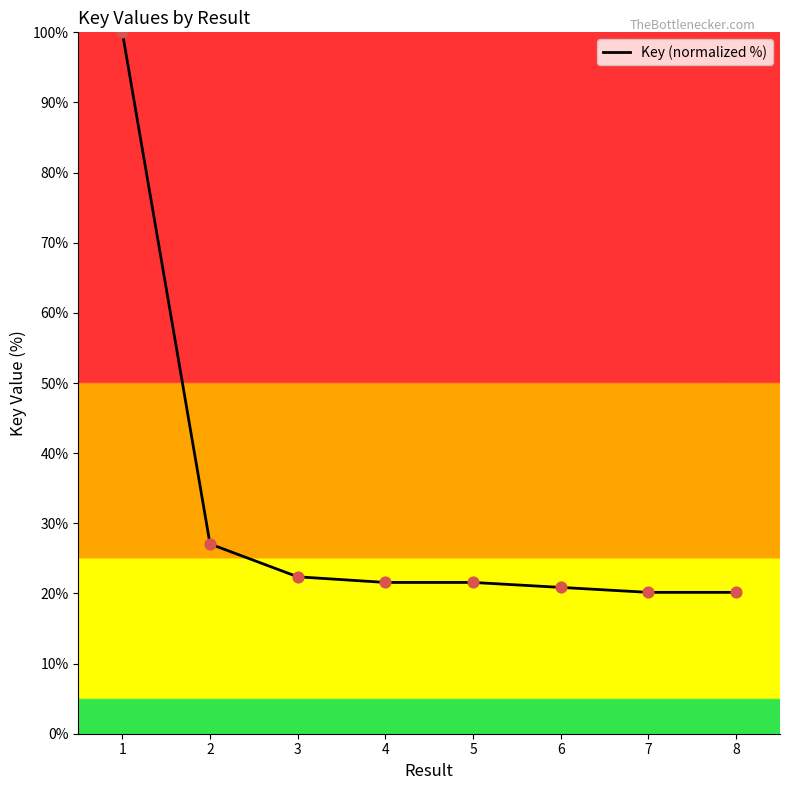

What is the ratio of the value at 8 to the value at 3?

0.9